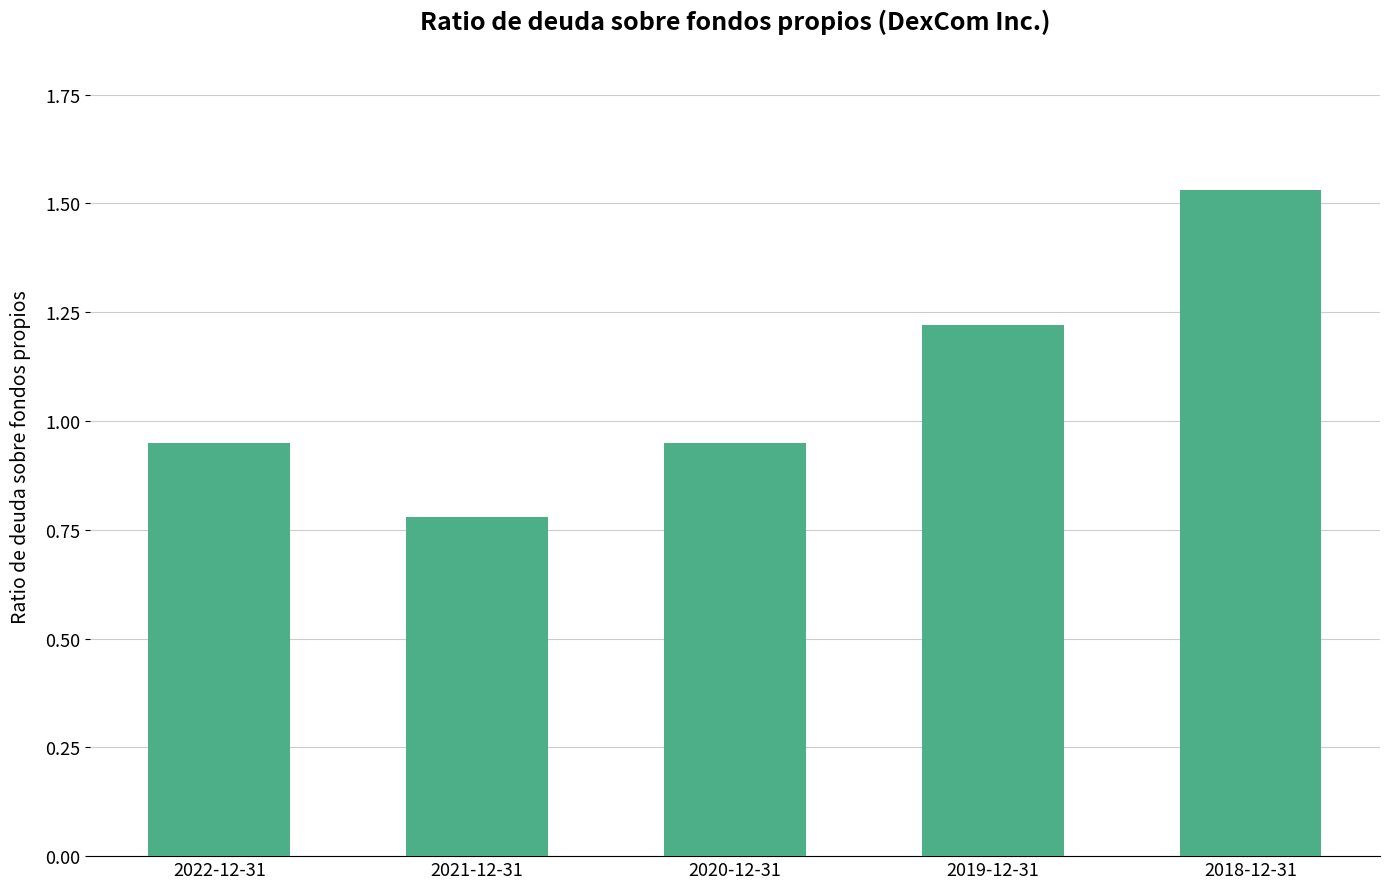

Approximately how many times larger is the value at 2021-12-31 compared to 2019-12-31?

0.6